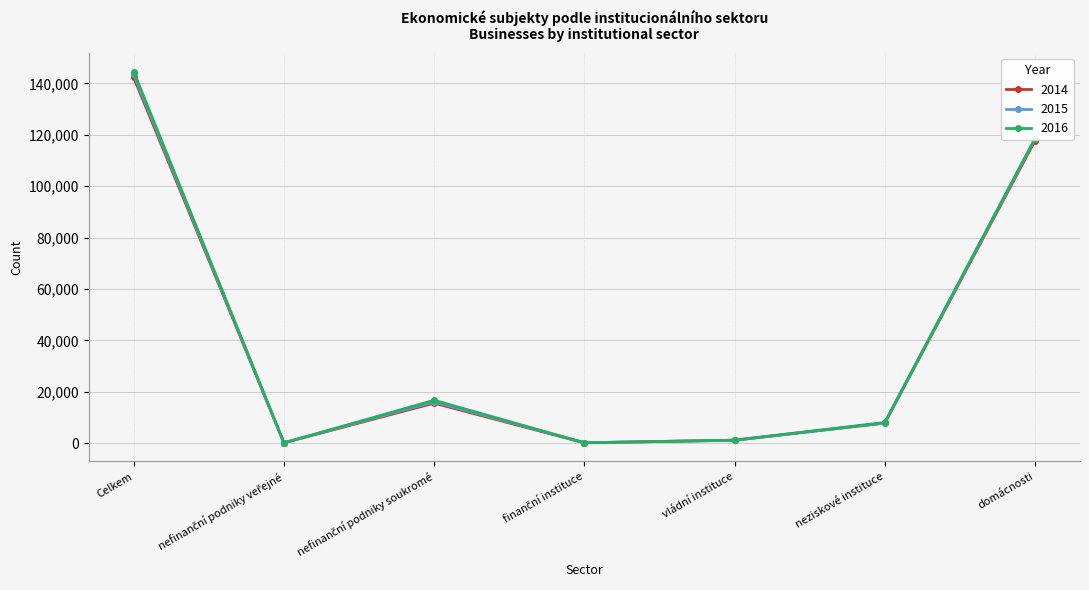

What is the label of the 7th point from the left?

domácnosti